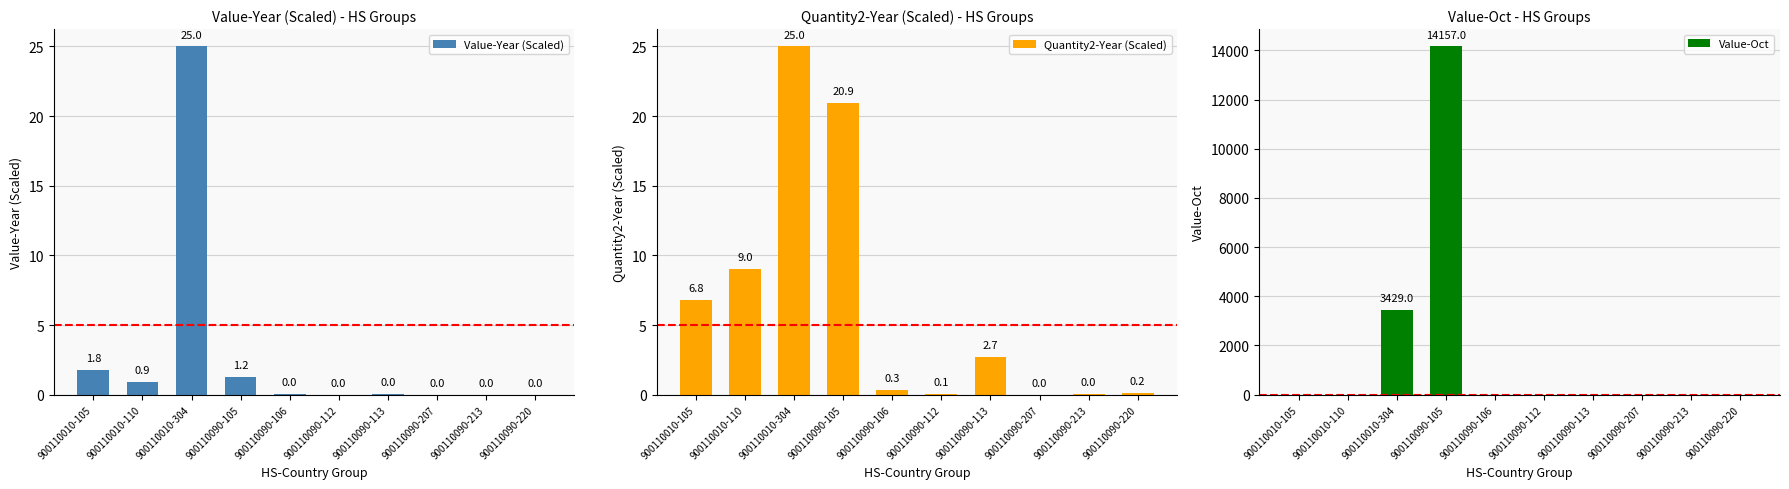

Reading left to right, what are all the values shown in this chart?

Value-Year (Scaled): 1.8	0.9	25.0	1.2	0.0	0.0	0.0	0.0	0.0	0.0
Quantity2-Year (Scaled): 6.8	9.0	25.0	20.9	0.3	0.1	2.7	0.0	0.0	0.2
Value-Oct: 0.0	0.0	3429.0	14157.0	0.0	0.0	0.0	0.0	0.0	0.0